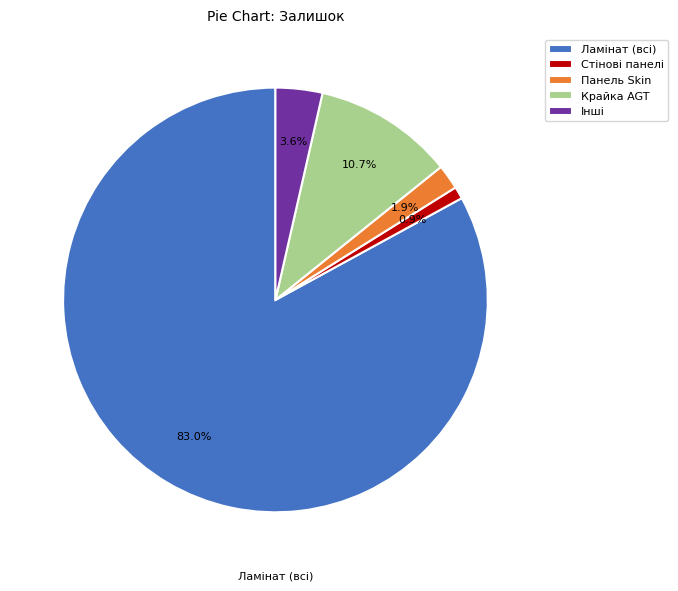

Does any single category account for the majority?

Yes